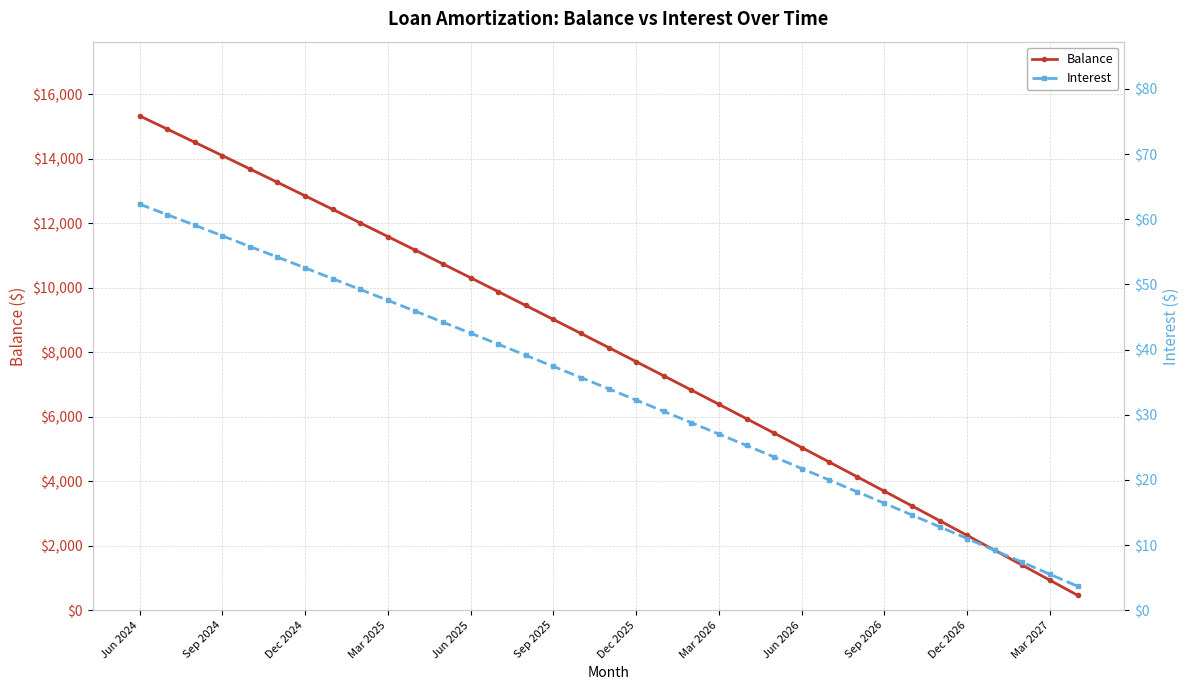

True or false: Balance has a value of 6389 at Mar 2026.

True